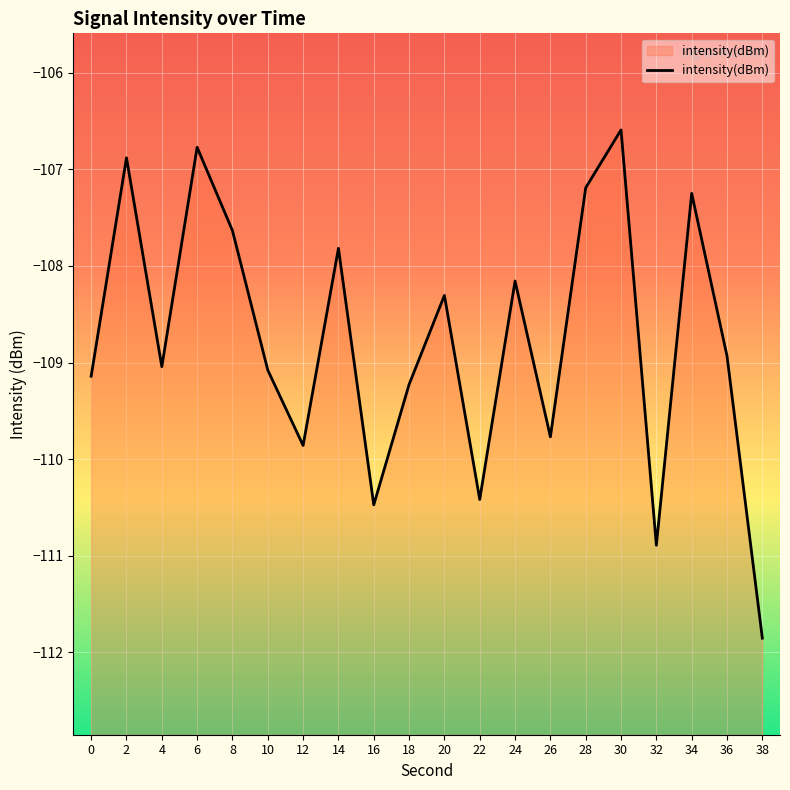

Rank the categories by value from lowest to highest.

38, 32, 16, 22, 12, 26, 18, 0, 10, 4, 36, 20, 24, 14, 8, 34, 28, 2, 6, 30